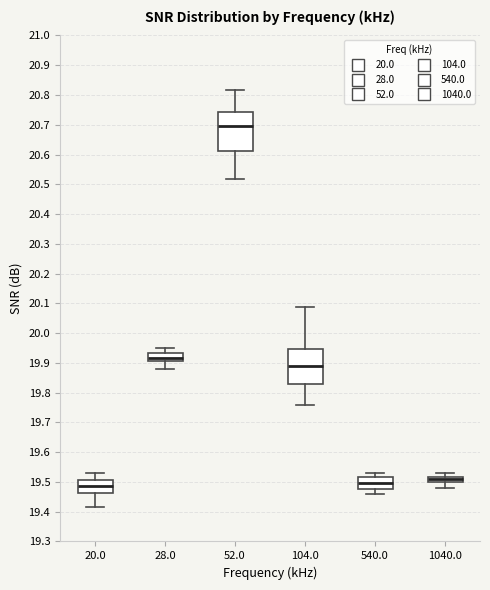

Reading left to right, read every box against the y-axis: the position of its median line, the range the box covers, and the ends of its whiskers. The values are not printed on the chart, so give them approximately, as read against the axis.

20.0: median 19.49, box 19.46 to 19.51, whiskers 19.42 to 19.53
28.0: median 19.92, box 19.91 to 19.93, whiskers 19.88 to 19.95
52.0: median 20.70, box 20.61 to 20.74, whiskers 20.52 to 20.82
104.0: median 19.89, box 19.83 to 19.95, whiskers 19.76 to 20.09
540.0: median 19.50, box 19.48 to 19.52, whiskers 19.46 to 19.53
1040.0: median 19.51, box 19.50 to 19.52, whiskers 19.48 to 19.53